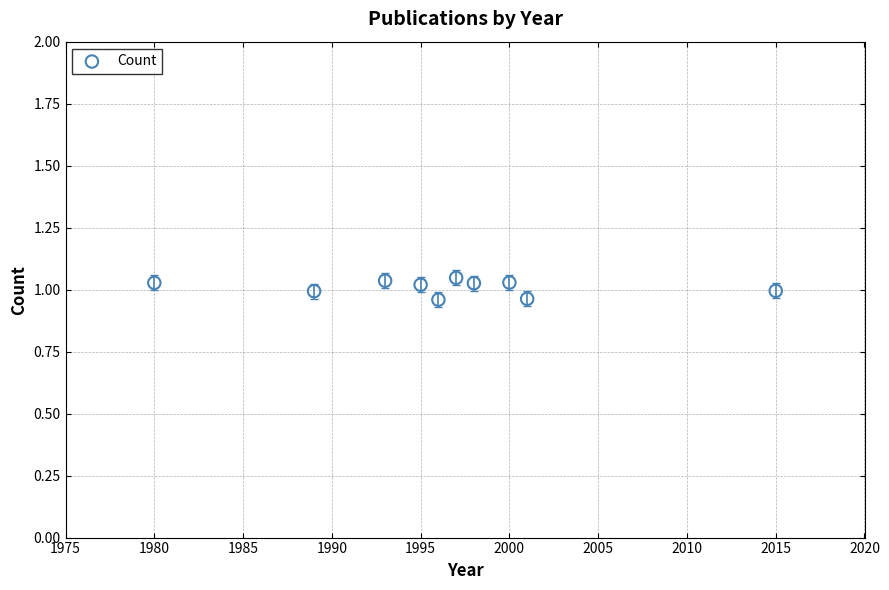

What is the range of X values (max minus min)?

35.0